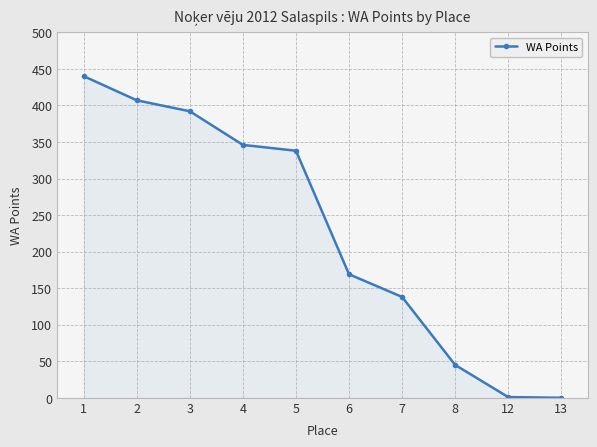

What is the change in value from 7 to 8?

-93